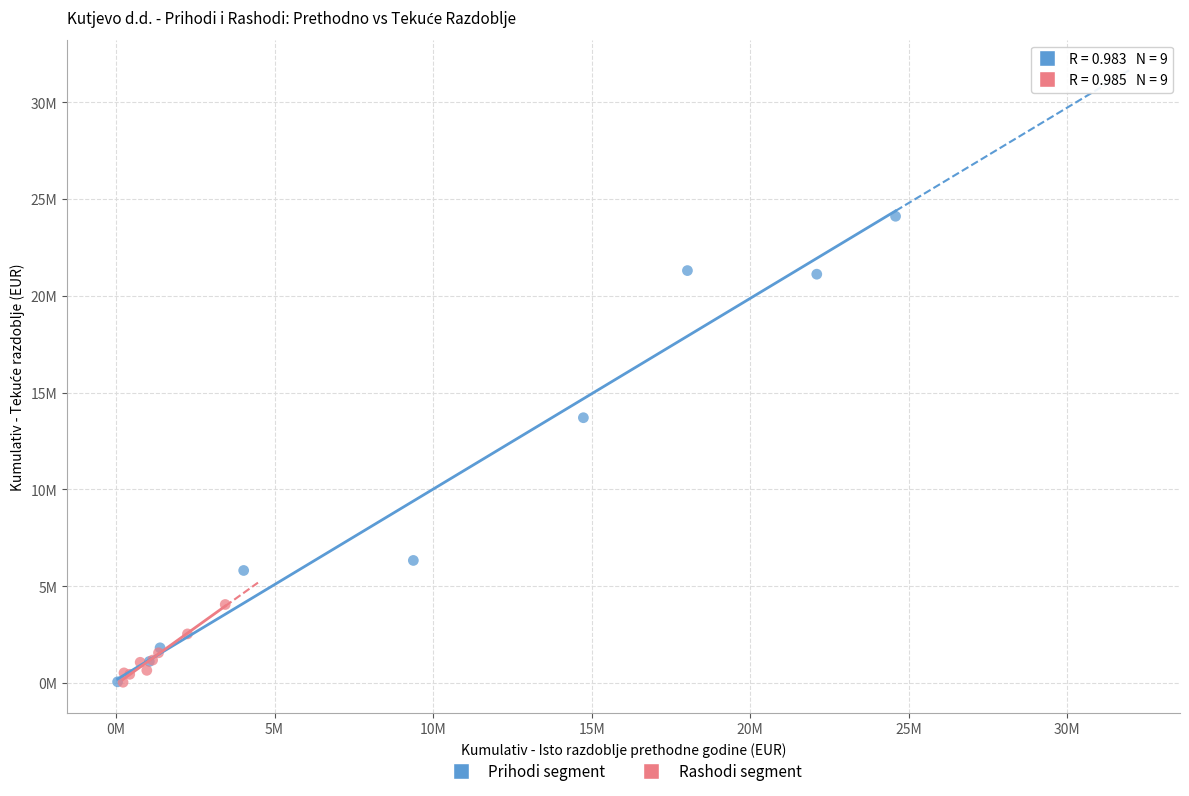

Which series contains the highest Y value?

Prihodi segment